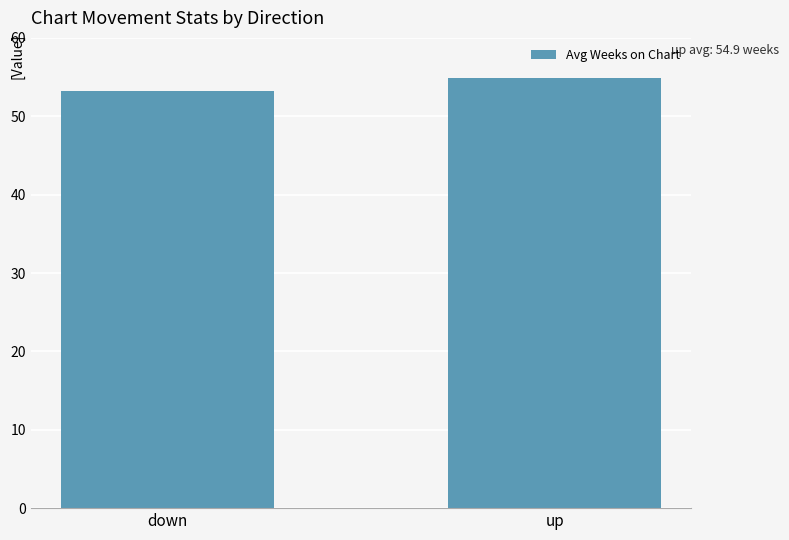

What value does the data have at up?

54.9